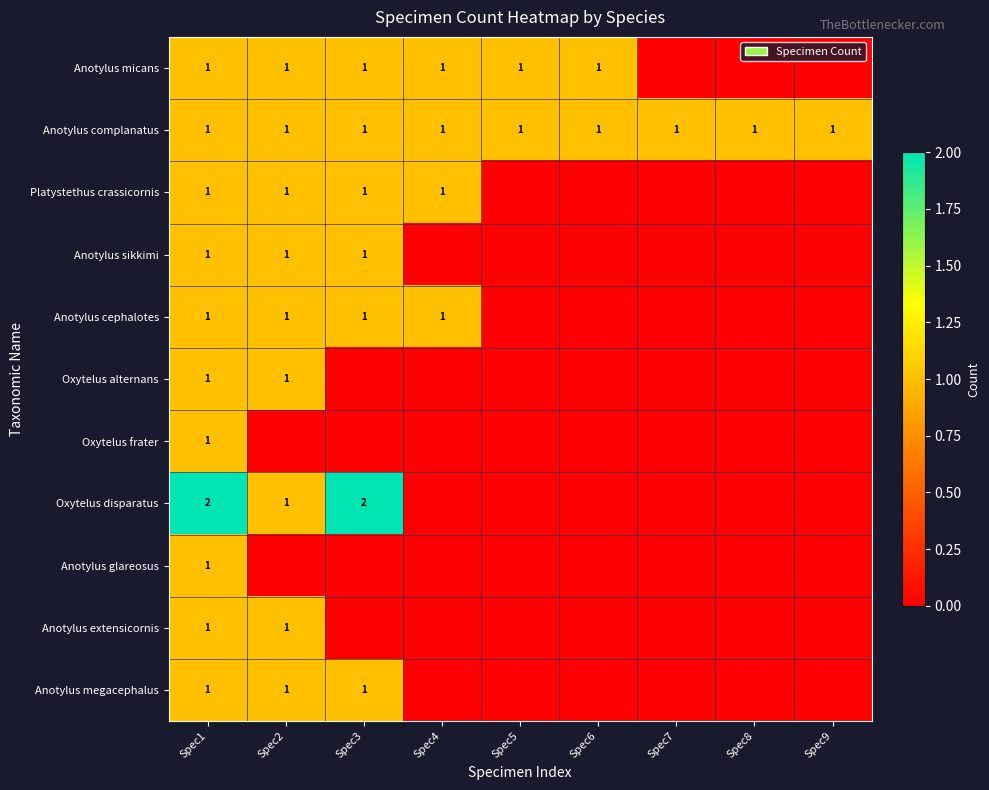

The Anotylus micans series shows 1 at Spec5. True or false?

True